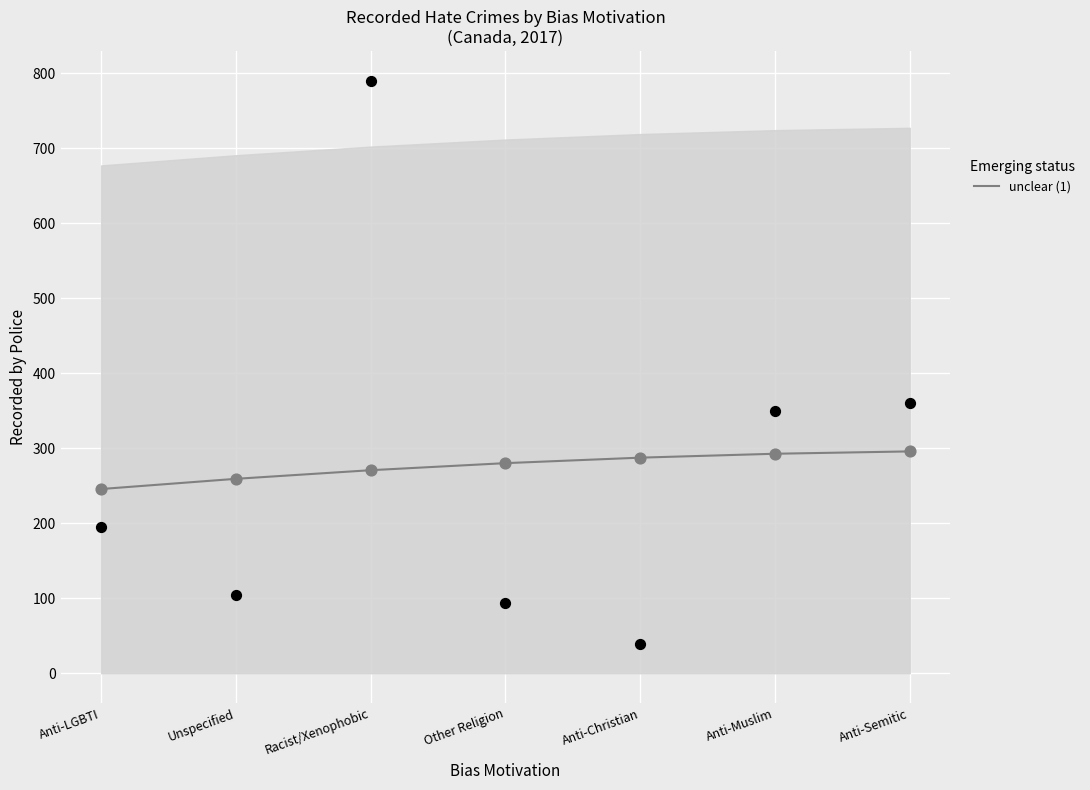

Between Anti-Semitic and Anti-Christian, which is larger?

Anti-Semitic